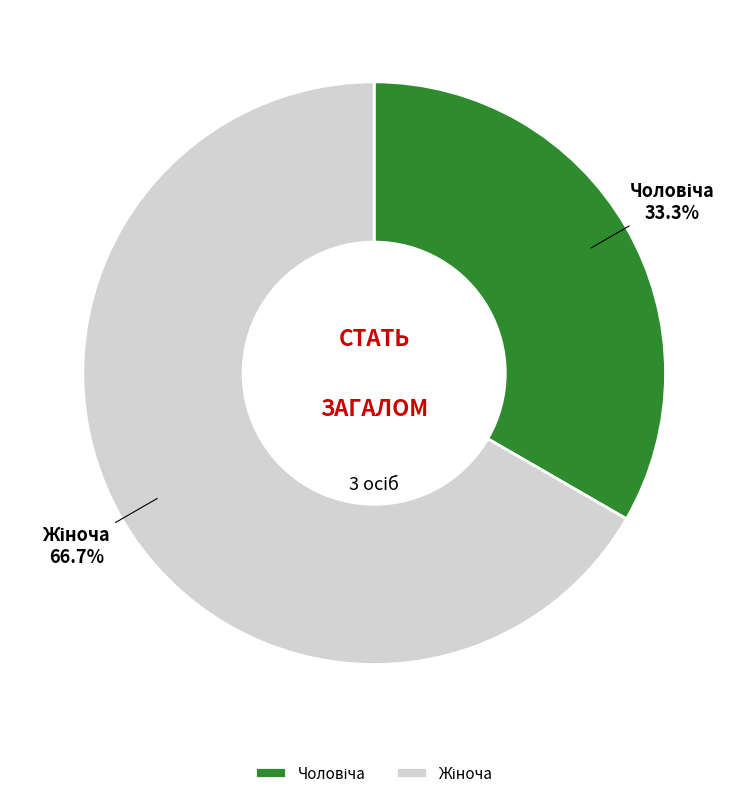

Is there any slice that represents more than half of the pie?

Yes